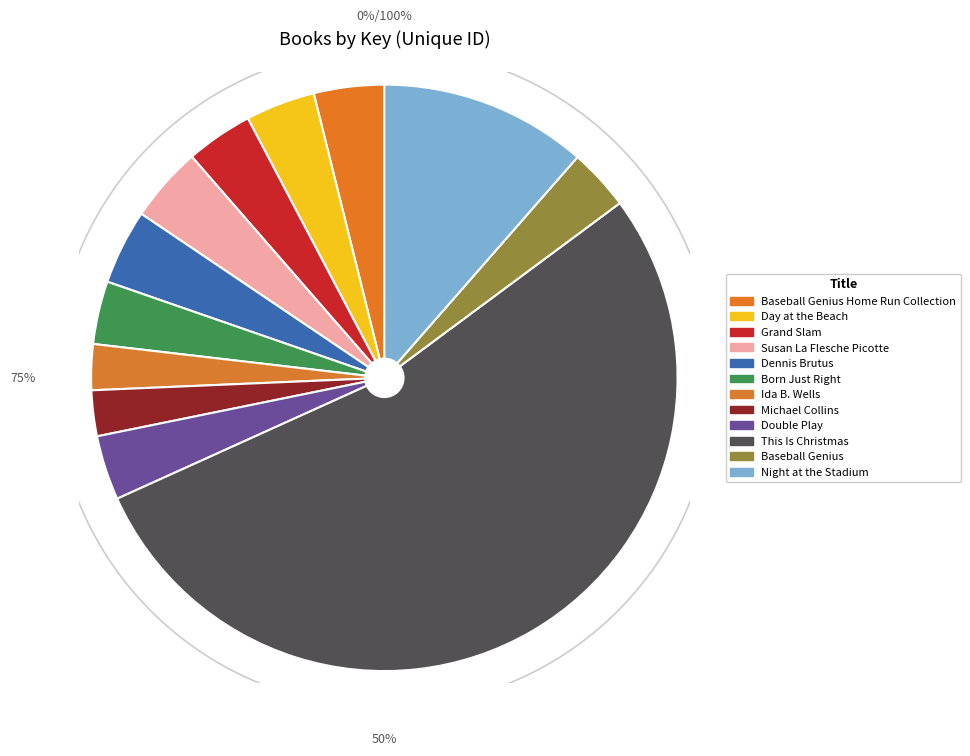

Rank the categories by value from highest to lowest.

This Is Christmas, Night at the Stadium, Susan La Flesche Picotte, Dennis Brutus, Baseball Genius Home Run Collection, Day at the Beach, Grand Slam, Double Play, Born Just Right, Baseball Genius, Ida B. Wells, Michael Collins